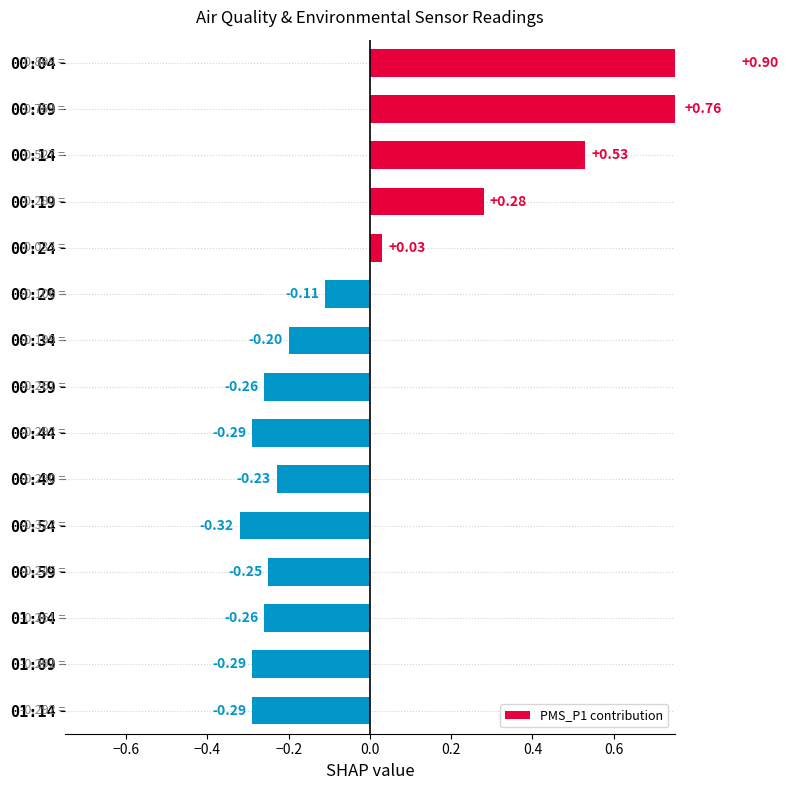

What is the greatest value displayed?

0.9